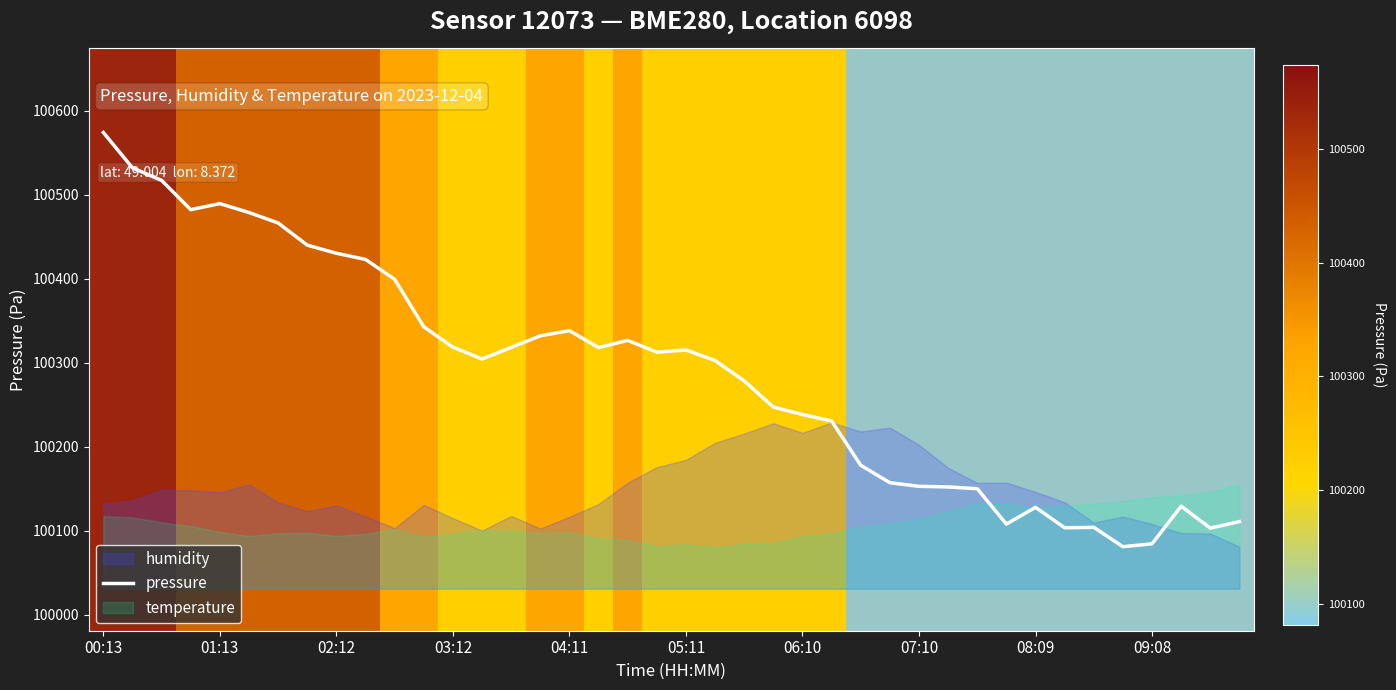

What is the maximum value for pressure?

100574.1